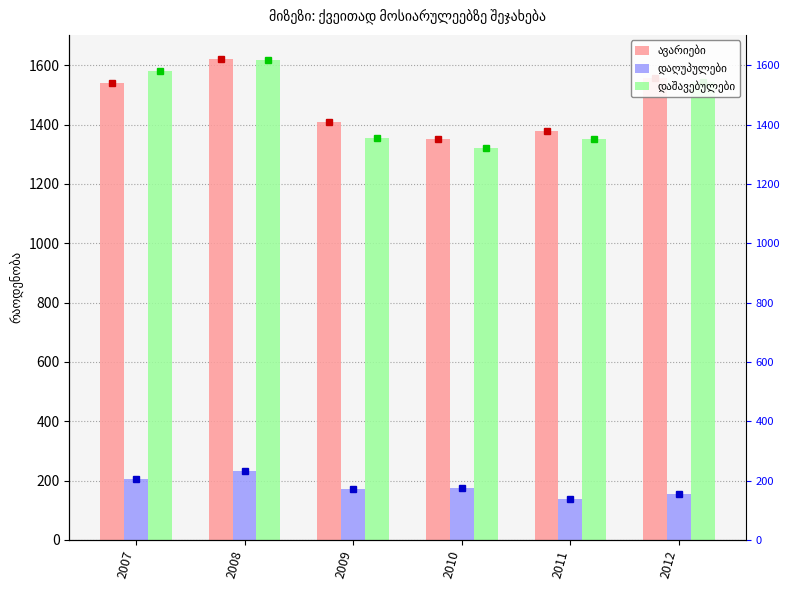

Reading right to left, list all the values displayed in this chart.

ავარიები: 2012=1556	2011=1378	2010=1352	2009=1407	2008=1621	2007=1541
დაღუპულები: 2012=156	2011=137	2010=176	2009=171	2008=232	2007=204
დაშავებულები: 2012=1543	2011=1352	2010=1322	2009=1355	2008=1616	2007=1581